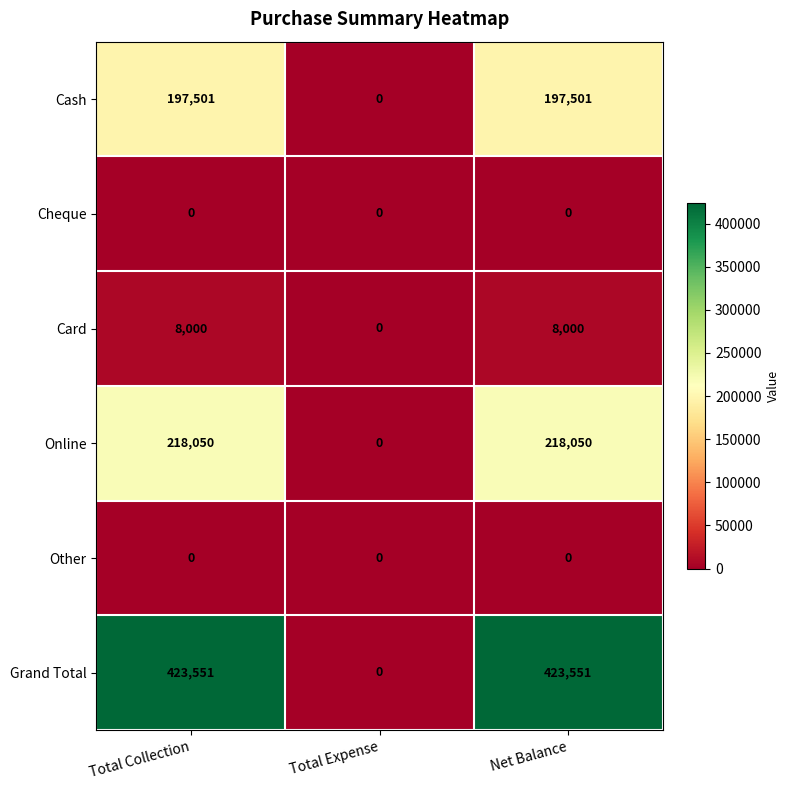

What is the approximate value of Online at Net Balance?

218050